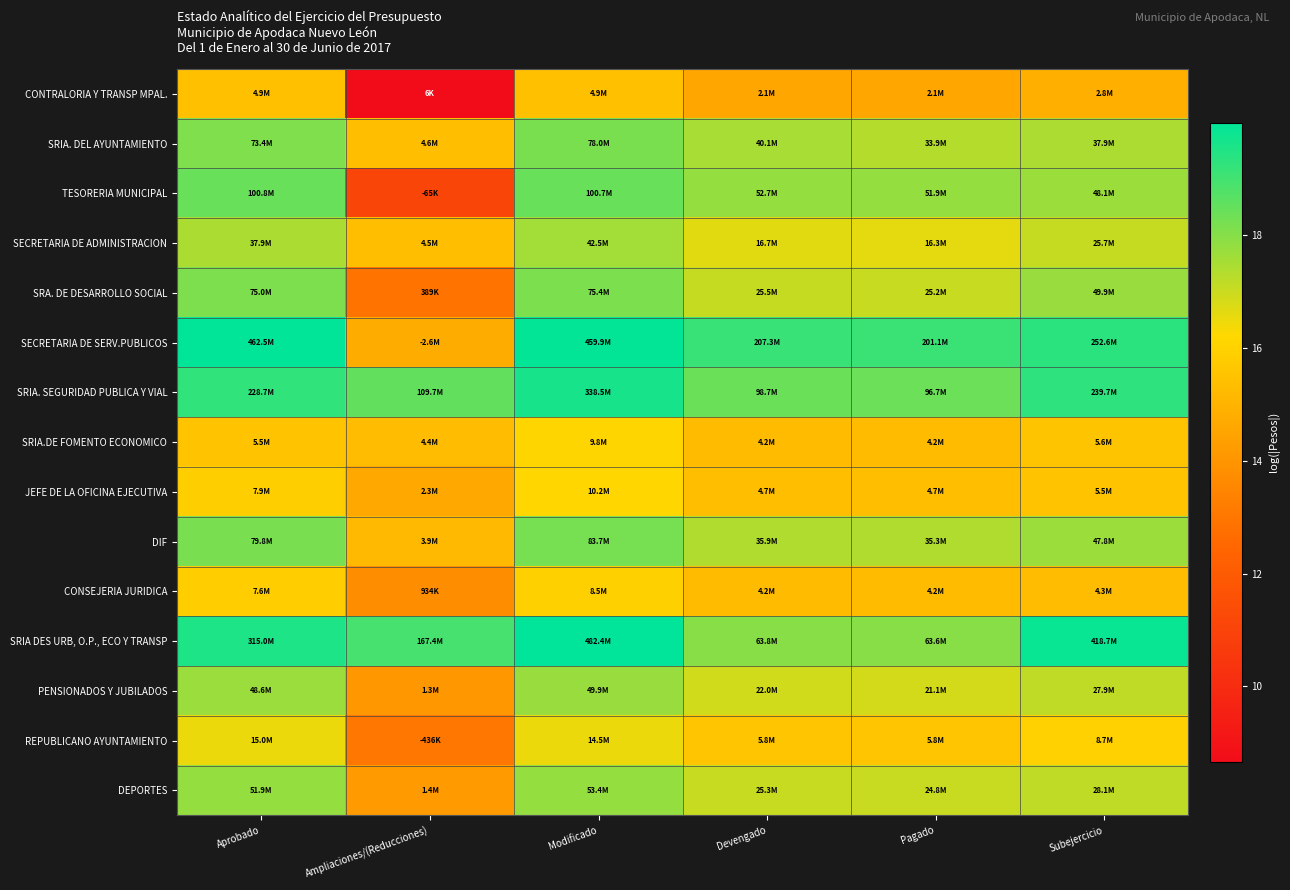

List the series in order of their peak value, highest first.

SRIA DES URB, O.P., ECO Y TRANSP, SECRETARIA DE SERV.PUBLICOS, SRIA. SEGURIDAD PUBLICA Y VIAL, TESORERIA MUNICIPAL, DIF, SRIA. DEL AYUNTAMIENTO, SRA. DE DESARROLLO SOCIAL, DEPORTES, PENSIONADOS Y JUBILADOS, SECRETARIA DE ADMINISTRACION, REPUBLICANO AYUNTAMIENTO, JEFE DE LA OFICINA EJECUTIVA, SRIA.DE FOMENTO ECONOMICO, CONSEJERIA JURIDICA, CONTRALORIA Y TRANSP MPAL.